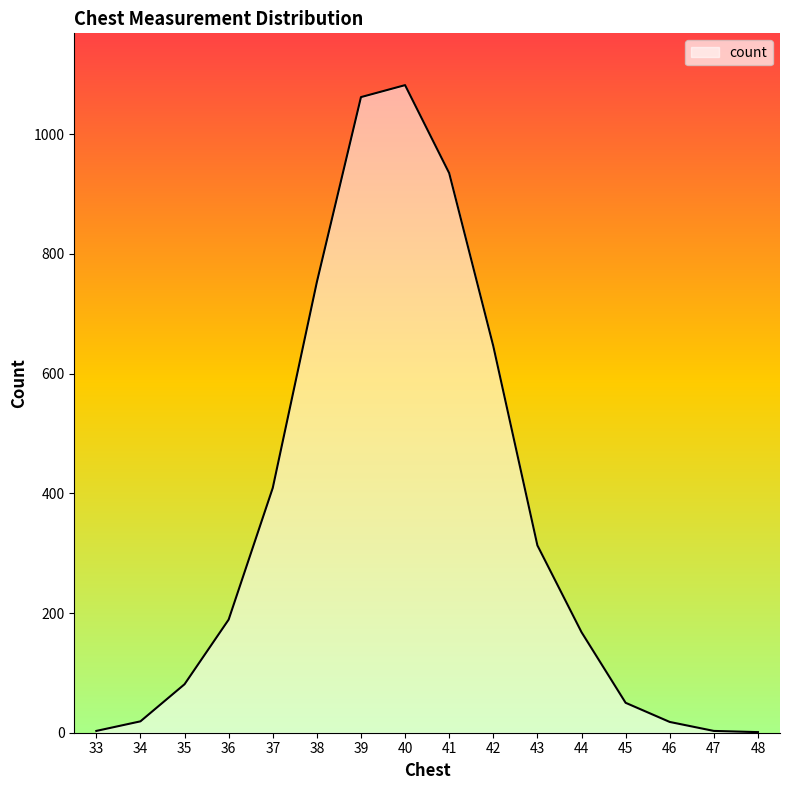

What is the greatest value displayed?

1082